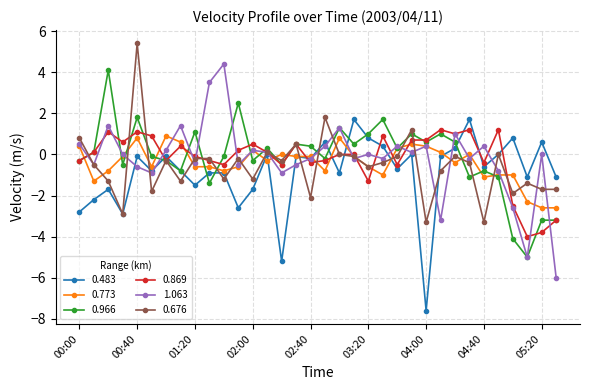

What is the minimum value for 0.773?

-2.6